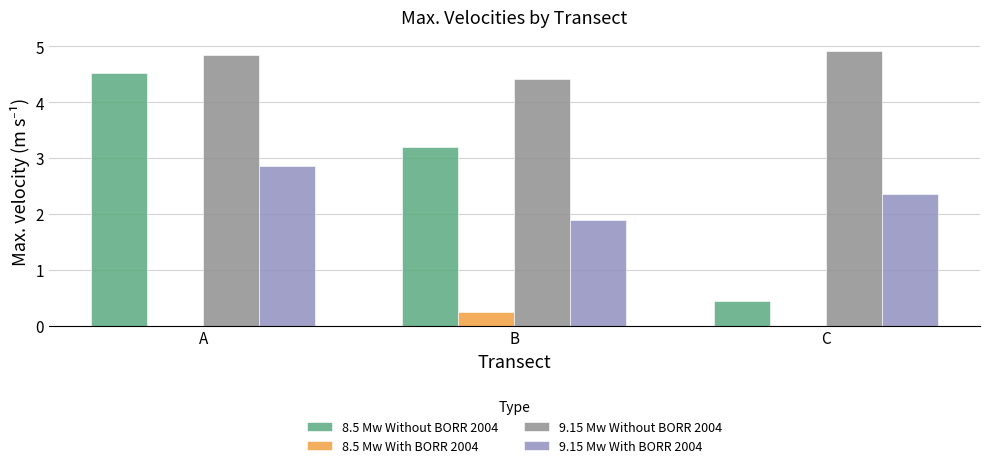

Which series changed the most between B and C?

8.5 Mw Without BORR 2004